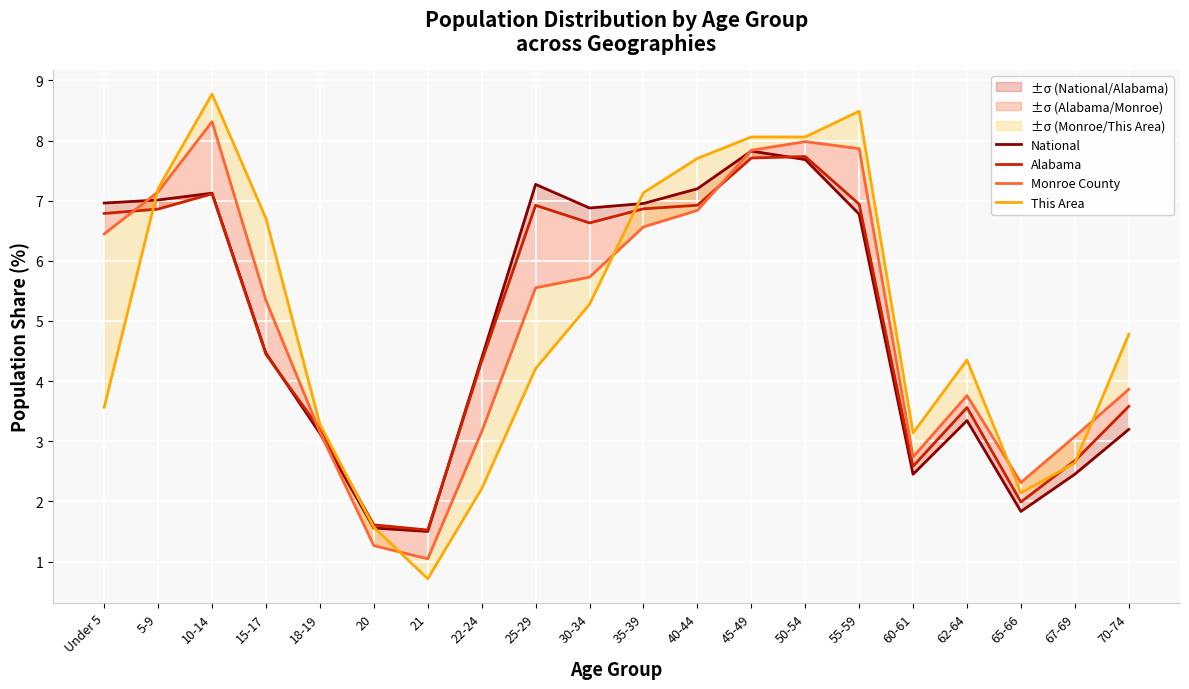

Which series changed the most between 15-17 and 50-54?

Alabama